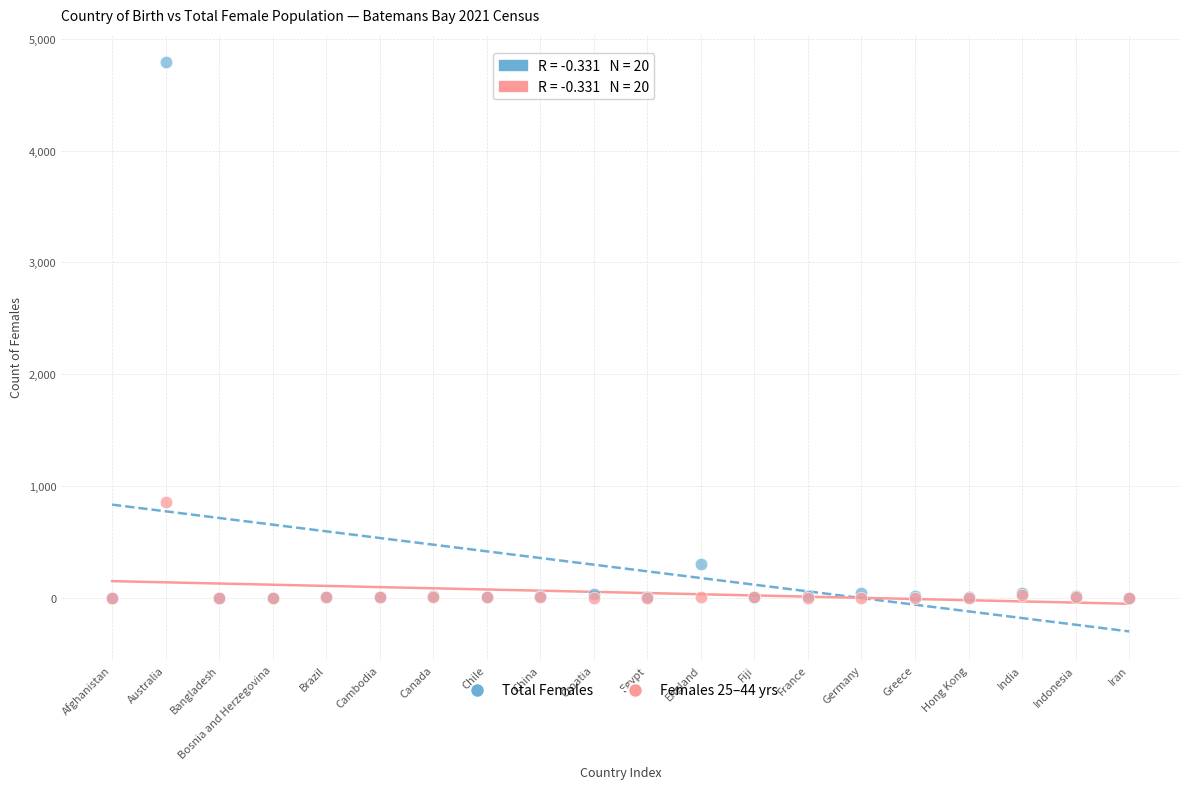

Which series reaches the maximum Y coordinate?

Total Females